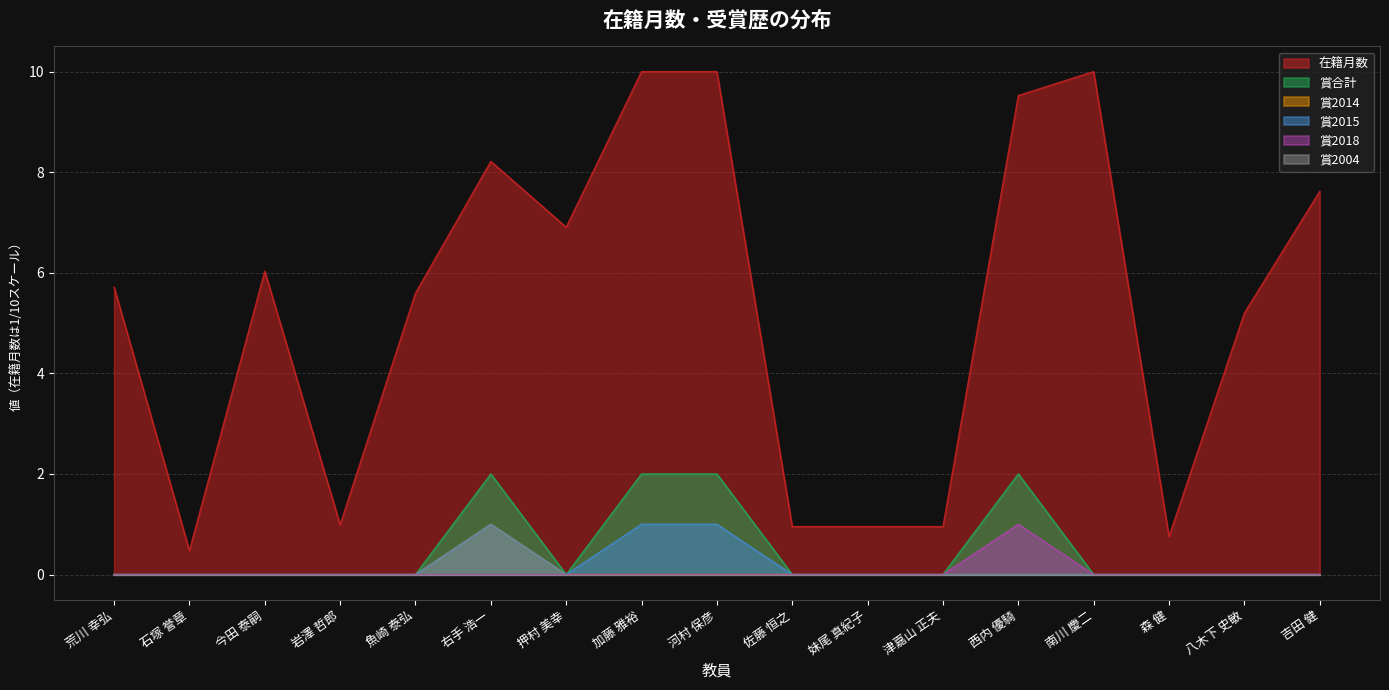

True or false: 賞合計 and 賞2018 cross at least once.

False